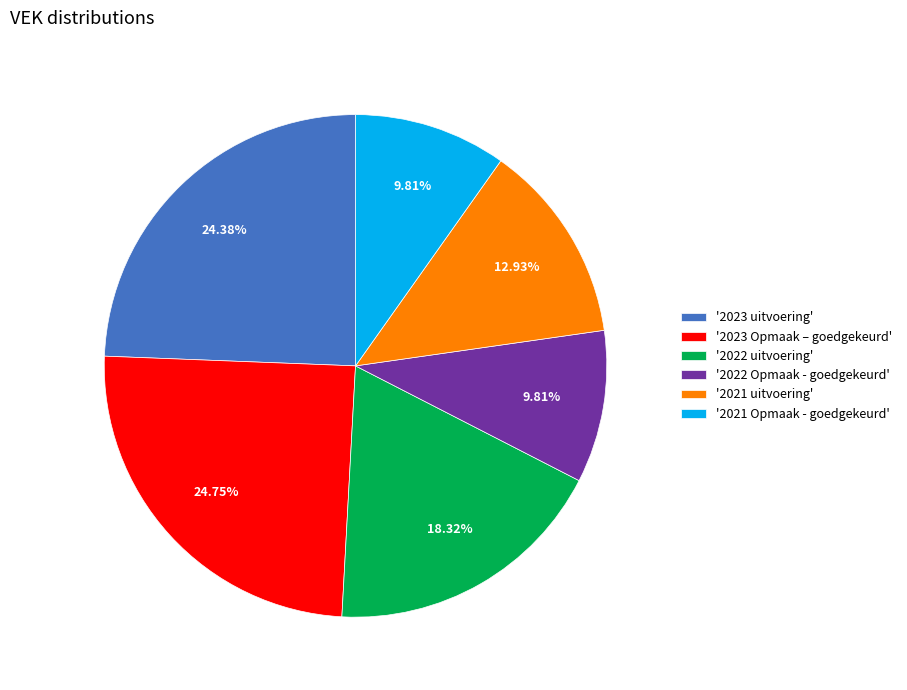

Combined, do '2023 uitvoering' and '2022 Opmaak - goedgekeurd' account for over 50%?

No